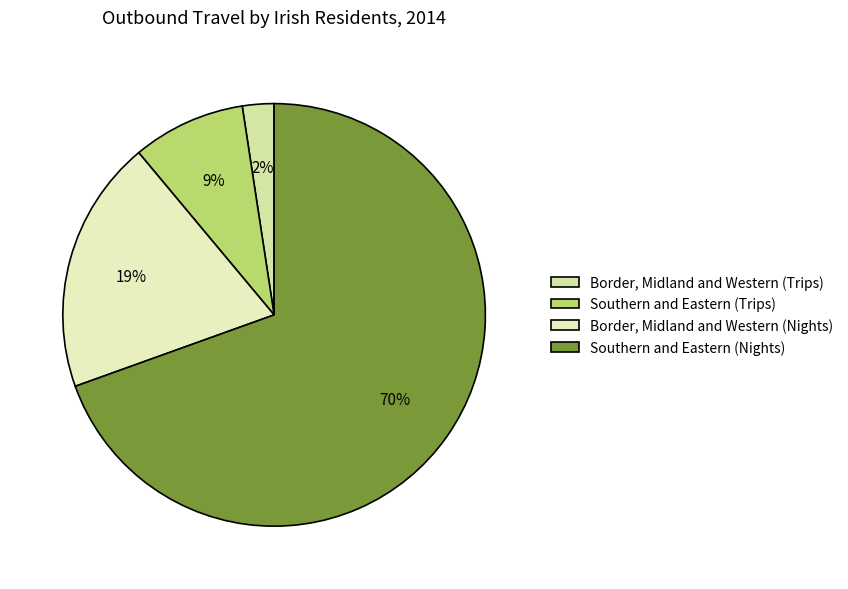

What is the smallest slice in the pie chart?

Border, Midland and Western (Trips)